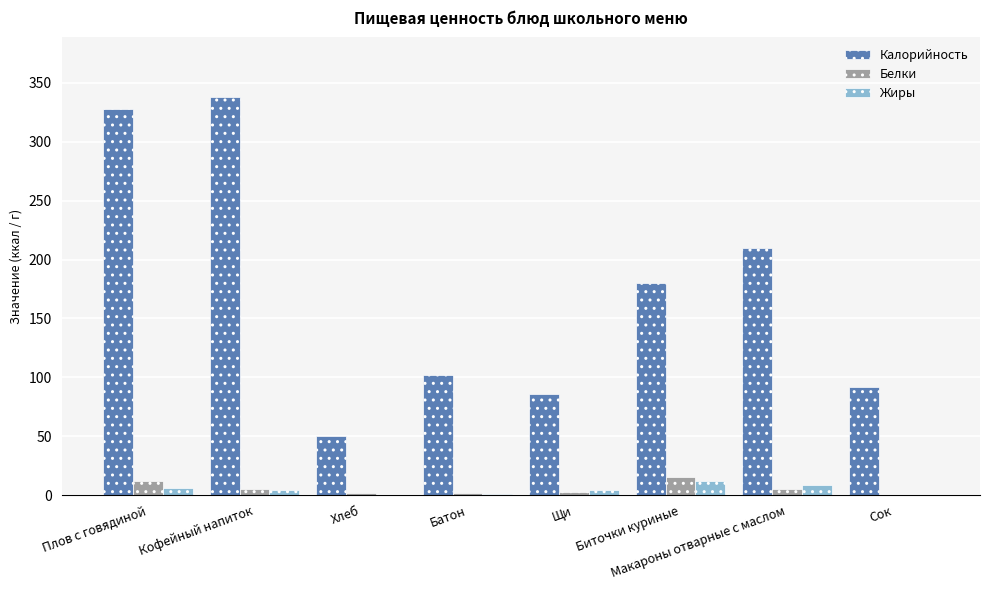

Are the bars grouped side by side (vs. stacked)?

Yes